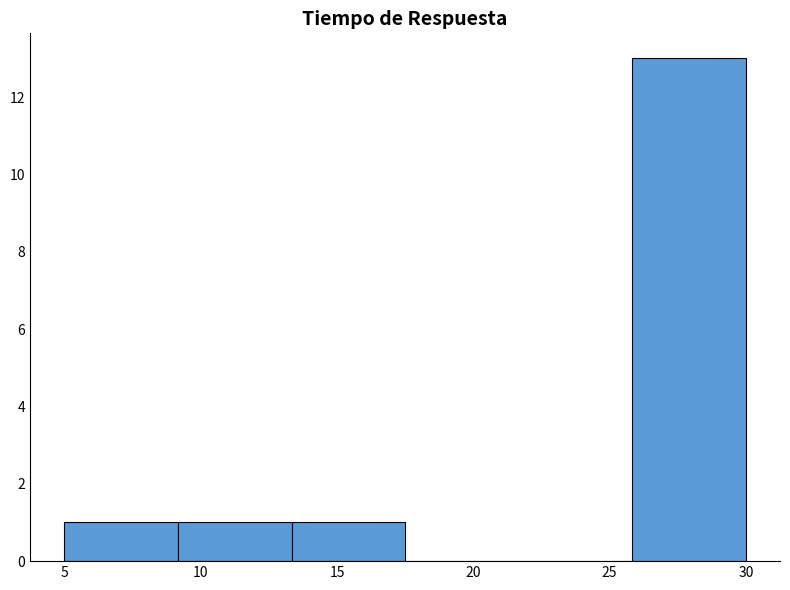

Reading left to right, transcribe this chart: for each bar, give the range it covers on the x-axis and its height. Neither the bar edges nor the heights are printed on the chart, so give them approximately, as read against the axes.

5.0 to 9.0: 1
9.0 to 13.5: 1
13.5 to 17.5: 1
17.5 to 21.5: 0
21.5 to 26.0: 0
26.0 to 30.0: 13